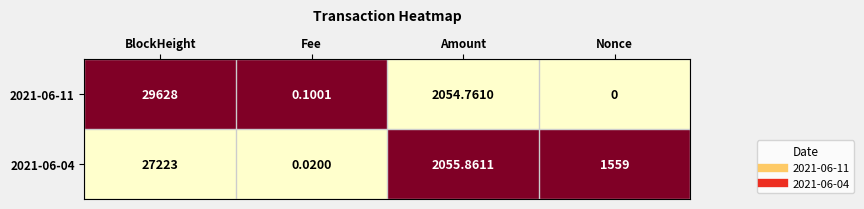

Count the number of data series in this chart.

2